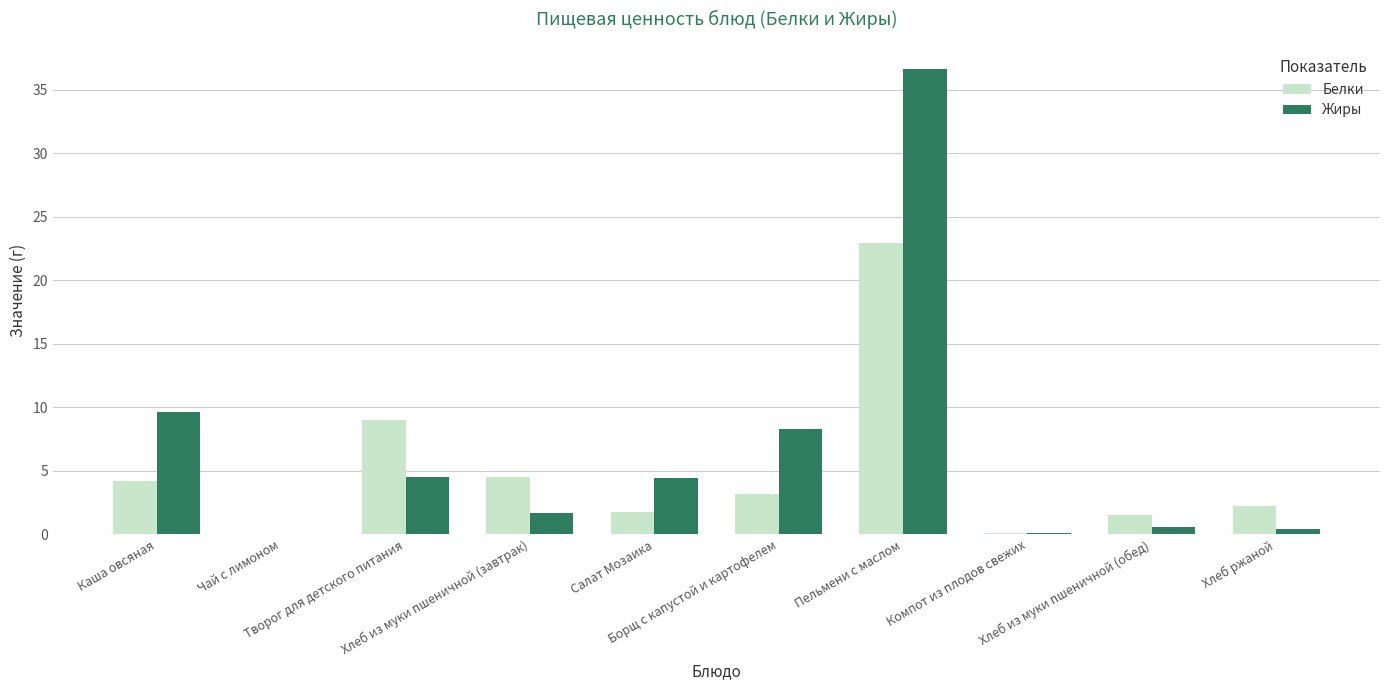

What is the maximum value shown in the chart?

36.6